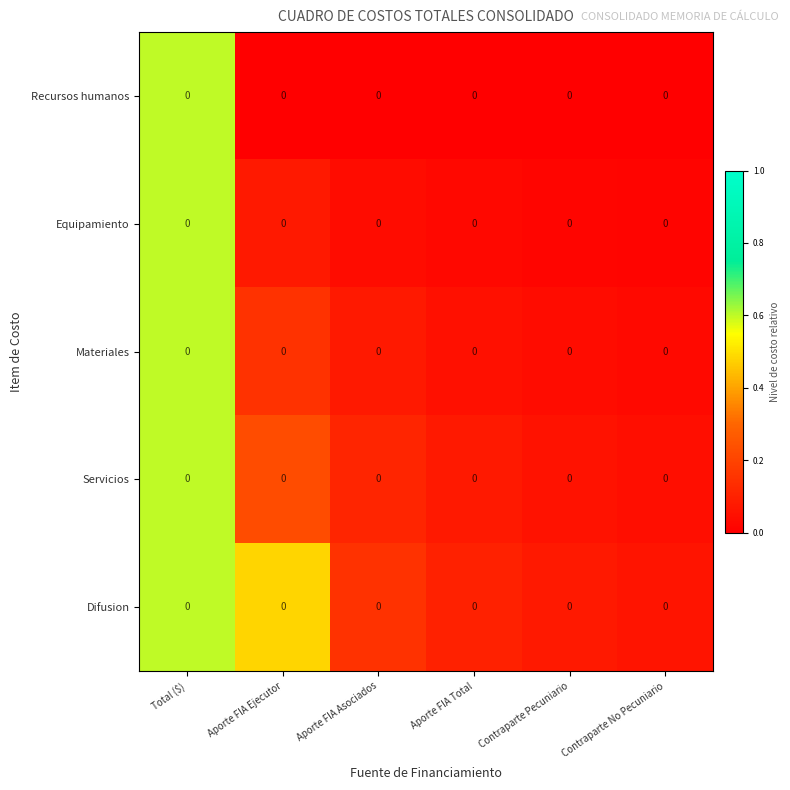

Reading left to right, what are all the values shown in this chart?

Recursos humanos: Total ($)=0.0	Aporte FIA Ejecutor=0.0	Aporte FIA Asociados=0.0	Aporte FIA Total=0.0	Contraparte Pecuniario=0.0	Contraparte No Pecuniario=0.0
Equipamiento: Total ($)=0.0	Aporte FIA Ejecutor=0.0	Aporte FIA Asociados=0.0	Aporte FIA Total=0.0	Contraparte Pecuniario=0.0	Contraparte No Pecuniario=0.0
Materiales: Total ($)=0.0	Aporte FIA Ejecutor=0.0	Aporte FIA Asociados=0.0	Aporte FIA Total=0.0	Contraparte Pecuniario=0.0	Contraparte No Pecuniario=0.0
Servicios: Total ($)=0.0	Aporte FIA Ejecutor=0.0	Aporte FIA Asociados=0.0	Aporte FIA Total=0.0	Contraparte Pecuniario=0.0	Contraparte No Pecuniario=0.0
Difusion: Total ($)=0.0	Aporte FIA Ejecutor=0.0	Aporte FIA Asociados=0.0	Aporte FIA Total=0.0	Contraparte Pecuniario=0.0	Contraparte No Pecuniario=0.0